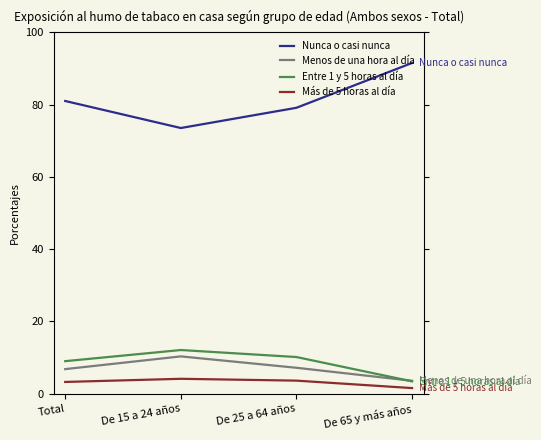

Which series has the largest total across all categories?

Nunca o casi nunca